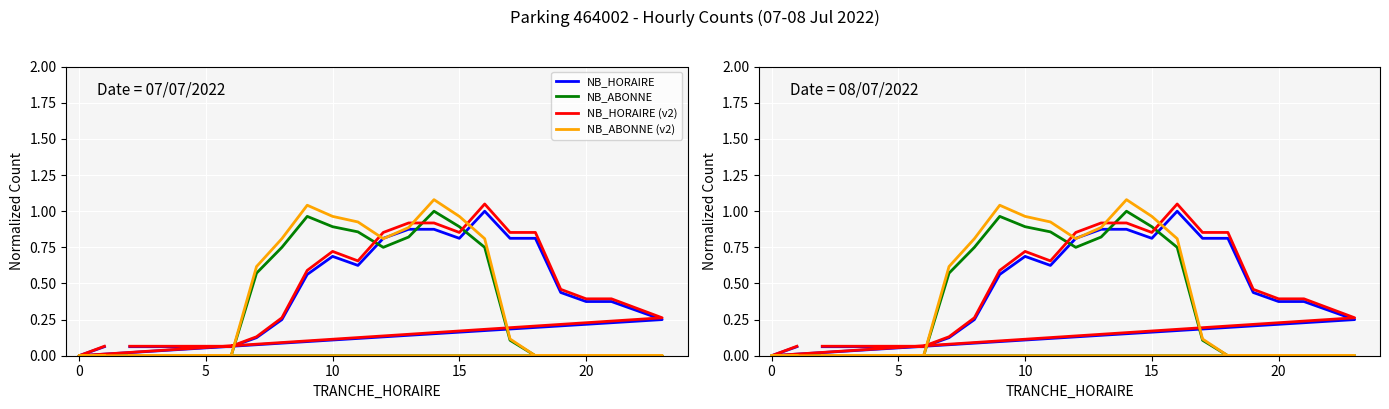

True or false: NB_ABONNE and NB_ABONNE (v2) intersect in this chart.

False